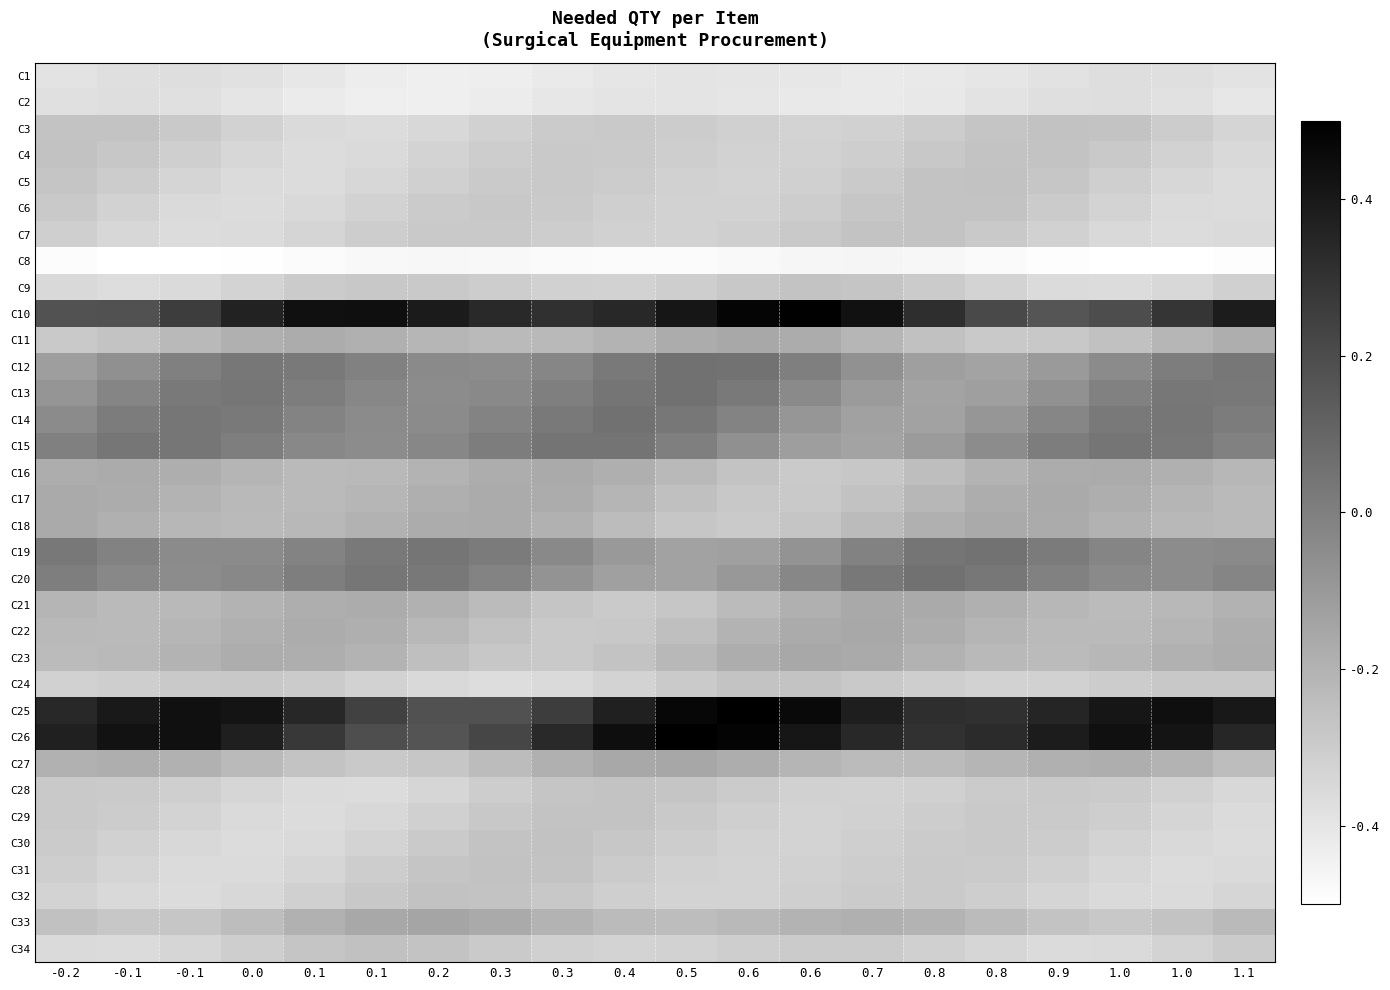

Reading right to left, what are all the values shown in this chart?

C1: 1.1=-0.4	1.0=-0.4	1.0=-0.4	0.9=-0.4	0.8=-0.4	0.8=-0.4	0.7=-0.4	0.6=-0.4	0.6=-0.4	0.5=-0.4	0.4=-0.4	0.3=-0.4	0.3=-0.4	0.2=-0.4	0.1=-0.4	0.1=-0.4	0.0=-0.4	-0.1=-0.4	-0.1=-0.4	-0.2=-0.4
C2: 1.1=-0.4	1.0=-0.4	1.0=-0.4	0.9=-0.4	0.8=-0.4	0.8=-0.4	0.7=-0.4	0.6=-0.4	0.6=-0.4	0.5=-0.4	0.4=-0.4	0.3=-0.4	0.3=-0.4	0.2=-0.4	0.1=-0.4	0.1=-0.4	0.0=-0.4	-0.1=-0.4	-0.1=-0.4	-0.2=-0.4
C3: 1.1=-0.3	1.0=-0.3	1.0=-0.3	0.9=-0.3	0.8=-0.3	0.8=-0.3	0.7=-0.3	0.6=-0.3	0.6=-0.3	0.5=-0.3	0.4=-0.3	0.3=-0.3	0.3=-0.3	0.2=-0.3	0.1=-0.4	0.1=-0.4	0.0=-0.3	-0.1=-0.3	-0.1=-0.3	-0.2=-0.3
C4: 1.1=-0.4	1.0=-0.3	1.0=-0.3	0.9=-0.3	0.8=-0.3	0.8=-0.3	0.7=-0.3	0.6=-0.3	0.6=-0.3	0.5=-0.3	0.4=-0.3	0.3=-0.3	0.3=-0.3	0.2=-0.3	0.1=-0.4	0.1=-0.4	0.0=-0.3	-0.1=-0.3	-0.1=-0.3	-0.2=-0.3
C5: 1.1=-0.4	1.0=-0.3	1.0=-0.3	0.9=-0.3	0.8=-0.3	0.8=-0.3	0.7=-0.3	0.6=-0.3	0.6=-0.3	0.5=-0.3	0.4=-0.3	0.3=-0.3	0.3=-0.3	0.2=-0.3	0.1=-0.3	0.1=-0.4	0.0=-0.4	-0.1=-0.3	-0.1=-0.3	-0.2=-0.3
C6: 1.1=-0.4	1.0=-0.4	1.0=-0.3	0.9=-0.3	0.8=-0.3	0.8=-0.3	0.7=-0.3	0.6=-0.3	0.6=-0.3	0.5=-0.3	0.4=-0.3	0.3=-0.3	0.3=-0.3	0.2=-0.3	0.1=-0.3	0.1=-0.4	0.0=-0.4	-0.1=-0.4	-0.1=-0.3	-0.2=-0.3
C7: 1.1=-0.4	1.0=-0.4	1.0=-0.4	0.9=-0.3	0.8=-0.3	0.8=-0.3	0.7=-0.3	0.6=-0.3	0.6=-0.3	0.5=-0.3	0.4=-0.3	0.3=-0.3	0.3=-0.3	0.2=-0.3	0.1=-0.3	0.1=-0.3	0.0=-0.4	-0.1=-0.4	-0.1=-0.3	-0.2=-0.3
C8: 1.1=-0.5	1.0=-0.5	1.0=-0.5	0.9=-0.5	0.8=-0.5	0.8=-0.5	0.7=-0.5	0.6=-0.5	0.6=-0.5	0.5=-0.5	0.4=-0.5	0.3=-0.5	0.3=-0.5	0.2=-0.5	0.1=-0.5	0.1=-0.5	0.0=-0.5	-0.1=-0.5	-0.1=-0.5	-0.2=-0.5
C9: 1.1=-0.3	1.0=-0.3	1.0=-0.4	0.9=-0.4	0.8=-0.3	0.8=-0.3	0.7=-0.3	0.6=-0.3	0.6=-0.3	0.5=-0.3	0.4=-0.3	0.3=-0.3	0.3=-0.3	0.2=-0.3	0.1=-0.3	0.1=-0.3	0.0=-0.3	-0.1=-0.4	-0.1=-0.4	-0.2=-0.4
C10: 1.1=0.4	1.0=0.3	1.0=0.2	0.9=0.2	0.8=0.2	0.8=0.3	0.7=0.4	0.6=0.5	0.6=0.5	0.5=0.4	0.4=0.3	0.3=0.3	0.3=0.3	0.2=0.4	0.1=0.4	0.1=0.4	0.0=0.4	-0.1=0.3	-0.1=0.2	-0.2=0.2
C11: 1.1=-0.2	1.0=-0.2	1.0=-0.3	0.9=-0.3	0.8=-0.3	0.8=-0.3	0.7=-0.2	0.6=-0.2	0.6=-0.2	0.5=-0.2	0.4=-0.2	0.3=-0.2	0.3=-0.2	0.2=-0.2	0.1=-0.2	0.1=-0.2	0.0=-0.2	-0.1=-0.2	-0.1=-0.3	-0.2=-0.3
C12: 1.1=0.0	1.0=0.0	1.0=-0.0	0.9=-0.1	0.8=-0.1	0.8=-0.1	0.7=-0.1	0.6=0.0	0.6=0.0	0.5=0.1	0.4=0.0	0.3=-0.0	0.3=-0.0	0.2=-0.0	0.1=-0.0	0.1=0.0	0.0=0.0	-0.1=-0.0	-0.1=-0.1	-0.2=-0.1
C13: 1.1=0.0	1.0=0.0	1.0=-0.0	0.9=-0.1	0.8=-0.1	0.8=-0.1	0.7=-0.1	0.6=-0.0	0.6=0.0	0.5=0.1	0.4=0.0	0.3=0.0	0.3=-0.0	0.2=-0.0	0.1=-0.0	0.1=0.0	0.0=0.0	-0.1=0.0	-0.1=-0.0	-0.2=-0.1
C14: 1.1=0.0	1.0=0.0	1.0=0.0	0.9=-0.0	0.8=-0.1	0.8=-0.1	0.7=-0.1	0.6=-0.1	0.6=-0.0	0.5=0.0	0.4=0.1	0.3=0.0	0.3=-0.0	0.2=-0.0	0.1=-0.0	0.1=-0.0	0.0=0.0	-0.1=0.0	-0.1=0.0	-0.2=-0.0
C15: 1.1=-0.0	1.0=0.0	1.0=0.0	0.9=0.0	0.8=-0.0	0.8=-0.1	0.7=-0.1	0.6=-0.1	0.6=-0.1	0.5=0.0	0.4=0.0	0.3=0.0	0.3=0.0	0.2=-0.0	0.1=-0.0	0.1=-0.0	0.0=0.0	-0.1=0.0	-0.1=0.0	-0.2=-0.0
C16: 1.1=-0.2	1.0=-0.2	1.0=-0.2	0.9=-0.2	0.8=-0.2	0.8=-0.2	0.7=-0.3	0.6=-0.3	0.6=-0.3	0.5=-0.2	0.4=-0.2	0.3=-0.2	0.3=-0.2	0.2=-0.2	0.1=-0.2	0.1=-0.2	0.0=-0.2	-0.1=-0.2	-0.1=-0.2	-0.2=-0.2
C17: 1.1=-0.2	1.0=-0.2	1.0=-0.2	0.9=-0.2	0.8=-0.2	0.8=-0.2	0.7=-0.3	0.6=-0.3	0.6=-0.3	0.5=-0.3	0.4=-0.2	0.3=-0.2	0.3=-0.2	0.2=-0.2	0.1=-0.2	0.1=-0.2	0.0=-0.2	-0.1=-0.2	-0.1=-0.2	-0.2=-0.2
C18: 1.1=-0.2	1.0=-0.2	1.0=-0.2	0.9=-0.2	0.8=-0.2	0.8=-0.2	0.7=-0.2	0.6=-0.3	0.6=-0.3	0.5=-0.3	0.4=-0.2	0.3=-0.2	0.3=-0.2	0.2=-0.2	0.1=-0.2	0.1=-0.2	0.0=-0.2	-0.1=-0.2	-0.1=-0.2	-0.2=-0.2
C19: 1.1=-0.0	1.0=-0.0	1.0=-0.0	0.9=0.0	0.8=0.0	0.8=0.0	0.7=-0.0	0.6=-0.1	0.6=-0.1	0.5=-0.1	0.4=-0.1	0.3=-0.0	0.3=0.0	0.2=0.0	0.1=0.0	0.1=-0.0	0.0=-0.0	-0.1=-0.0	-0.1=-0.0	-0.2=0.0
C20: 1.1=-0.0	1.0=-0.0	1.0=-0.0	0.9=-0.0	0.8=0.0	0.8=0.1	0.7=0.0	0.6=-0.0	0.6=-0.1	0.5=-0.1	0.4=-0.1	0.3=-0.1	0.3=-0.0	0.2=0.0	0.1=0.0	0.1=0.0	0.0=-0.0	-0.1=-0.0	-0.1=-0.0	-0.2=0.0
C21: 1.1=-0.2	1.0=-0.2	1.0=-0.2	0.9=-0.2	0.8=-0.2	0.8=-0.2	0.7=-0.2	0.6=-0.2	0.6=-0.2	0.5=-0.3	0.4=-0.3	0.3=-0.3	0.3=-0.2	0.2=-0.2	0.1=-0.2	0.1=-0.2	0.0=-0.2	-0.1=-0.2	-0.1=-0.2	-0.2=-0.2
C22: 1.1=-0.2	1.0=-0.2	1.0=-0.2	0.9=-0.2	0.8=-0.2	0.8=-0.2	0.7=-0.2	0.6=-0.2	0.6=-0.2	0.5=-0.2	0.4=-0.3	0.3=-0.3	0.3=-0.3	0.2=-0.2	0.1=-0.2	0.1=-0.2	0.0=-0.2	-0.1=-0.2	-0.1=-0.2	-0.2=-0.2
C23: 1.1=-0.2	1.0=-0.2	1.0=-0.2	0.9=-0.2	0.8=-0.2	0.8=-0.2	0.7=-0.2	0.6=-0.2	0.6=-0.2	0.5=-0.2	0.4=-0.3	0.3=-0.3	0.3=-0.3	0.2=-0.2	0.1=-0.2	0.1=-0.2	0.0=-0.2	-0.1=-0.2	-0.1=-0.2	-0.2=-0.2
C24: 1.1=-0.3	1.0=-0.3	1.0=-0.3	0.9=-0.3	0.8=-0.3	0.8=-0.3	0.7=-0.3	0.6=-0.3	0.6=-0.3	0.5=-0.3	0.4=-0.3	0.3=-0.4	0.3=-0.4	0.2=-0.4	0.1=-0.3	0.1=-0.3	0.0=-0.3	-0.1=-0.3	-0.1=-0.3	-0.2=-0.3
C25: 1.1=0.4	1.0=0.4	1.0=0.4	0.9=0.4	0.8=0.3	0.8=0.3	0.7=0.4	0.6=0.5	0.6=0.5	0.5=0.5	0.4=0.4	0.3=0.3	0.3=0.2	0.2=0.2	0.1=0.2	0.1=0.3	0.0=0.4	-0.1=0.4	-0.1=0.4	-0.2=0.3
C26: 1.1=0.4	1.0=0.4	1.0=0.4	0.9=0.4	0.8=0.3	0.8=0.3	0.7=0.3	0.6=0.4	0.6=0.5	0.5=0.5	0.4=0.4	0.3=0.3	0.3=0.2	0.2=0.2	0.1=0.2	0.1=0.3	0.0=0.4	-0.1=0.4	-0.1=0.4	-0.2=0.4
C27: 1.1=-0.2	1.0=-0.2	1.0=-0.2	0.9=-0.2	0.8=-0.2	0.8=-0.2	0.7=-0.2	0.6=-0.2	0.6=-0.2	0.5=-0.2	0.4=-0.2	0.3=-0.2	0.3=-0.2	0.2=-0.3	0.1=-0.3	0.1=-0.3	0.0=-0.2	-0.1=-0.2	-0.1=-0.2	-0.2=-0.2
C28: 1.1=-0.3	1.0=-0.3	1.0=-0.3	0.9=-0.3	0.8=-0.3	0.8=-0.3	0.7=-0.3	0.6=-0.3	0.6=-0.3	0.5=-0.3	0.4=-0.3	0.3=-0.3	0.3=-0.3	0.2=-0.3	0.1=-0.4	0.1=-0.4	0.0=-0.3	-0.1=-0.3	-0.1=-0.3	-0.2=-0.3
C29: 1.1=-0.4	1.0=-0.3	1.0=-0.3	0.9=-0.3	0.8=-0.3	0.8=-0.3	0.7=-0.3	0.6=-0.3	0.6=-0.3	0.5=-0.3	0.4=-0.3	0.3=-0.3	0.3=-0.3	0.2=-0.3	0.1=-0.3	0.1=-0.4	0.0=-0.4	-0.1=-0.3	-0.1=-0.3	-0.2=-0.3
C30: 1.1=-0.4	1.0=-0.4	1.0=-0.3	0.9=-0.3	0.8=-0.3	0.8=-0.3	0.7=-0.3	0.6=-0.3	0.6=-0.3	0.5=-0.3	0.4=-0.3	0.3=-0.3	0.3=-0.3	0.2=-0.3	0.1=-0.3	0.1=-0.4	0.0=-0.4	-0.1=-0.3	-0.1=-0.3	-0.2=-0.3
C31: 1.1=-0.4	1.0=-0.4	1.0=-0.3	0.9=-0.3	0.8=-0.3	0.8=-0.3	0.7=-0.3	0.6=-0.3	0.6=-0.3	0.5=-0.3	0.4=-0.3	0.3=-0.3	0.3=-0.3	0.2=-0.3	0.1=-0.3	0.1=-0.3	0.0=-0.4	-0.1=-0.4	-0.1=-0.3	-0.2=-0.3
C32: 1.1=-0.3	1.0=-0.4	1.0=-0.4	0.9=-0.3	0.8=-0.3	0.8=-0.3	0.7=-0.3	0.6=-0.3	0.6=-0.3	0.5=-0.3	0.4=-0.3	0.3=-0.3	0.3=-0.3	0.2=-0.3	0.1=-0.3	0.1=-0.3	0.0=-0.3	-0.1=-0.4	-0.1=-0.3	-0.2=-0.3
C33: 1.1=-0.2	1.0=-0.3	1.0=-0.3	0.9=-0.3	0.8=-0.2	0.8=-0.2	0.7=-0.2	0.6=-0.2	0.6=-0.2	0.5=-0.2	0.4=-0.2	0.3=-0.2	0.3=-0.2	0.2=-0.1	0.1=-0.2	0.1=-0.2	0.0=-0.2	-0.1=-0.3	-0.1=-0.3	-0.2=-0.3
C34: 1.1=-0.3	1.0=-0.3	1.0=-0.4	0.9=-0.4	0.8=-0.3	0.8=-0.3	0.7=-0.3	0.6=-0.3	0.6=-0.3	0.5=-0.3	0.4=-0.3	0.3=-0.3	0.3=-0.3	0.2=-0.3	0.1=-0.3	0.1=-0.3	0.0=-0.3	-0.1=-0.3	-0.1=-0.4	-0.2=-0.4